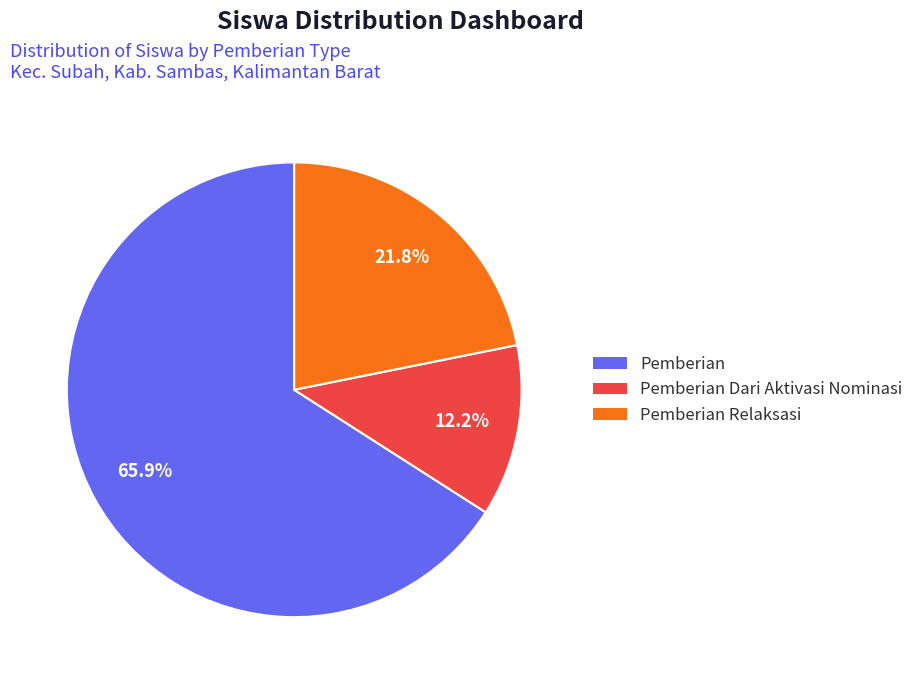

Rank the categories by value from lowest to highest.

Pemberian Dari Aktivasi Nominasi, Pemberian Relaksasi, Pemberian